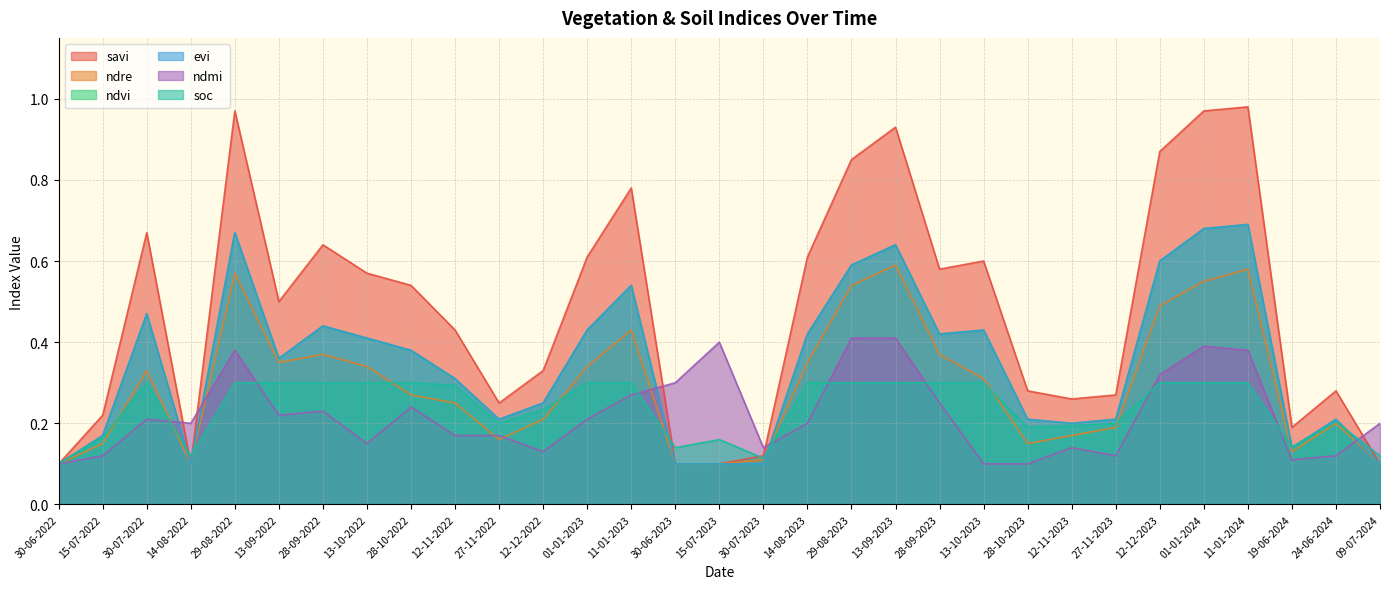

Count the number of categories in the chart.

31